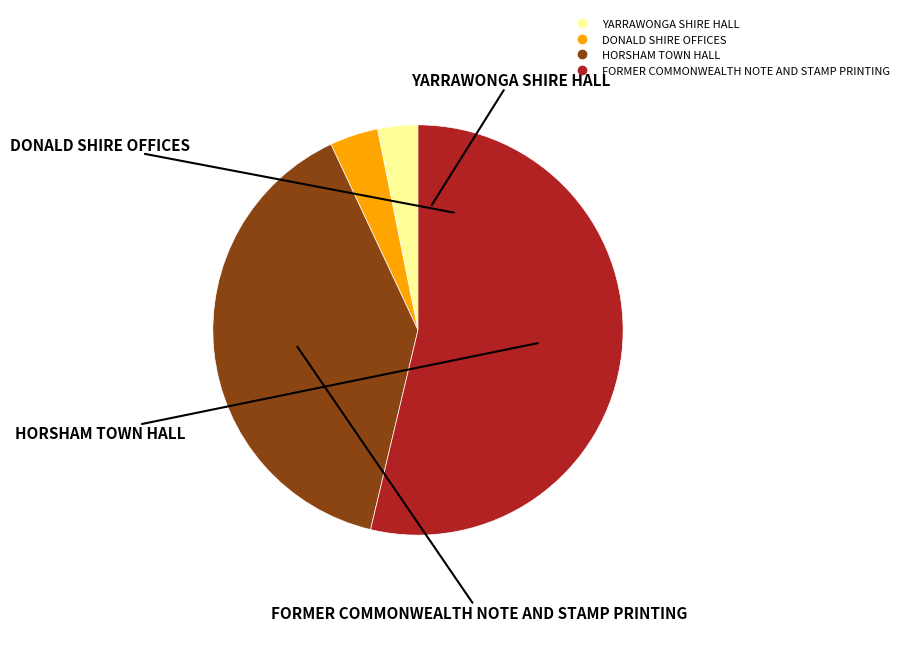

Is it true that DONALD SHIRE OFFICES is 18% of the pie?

False